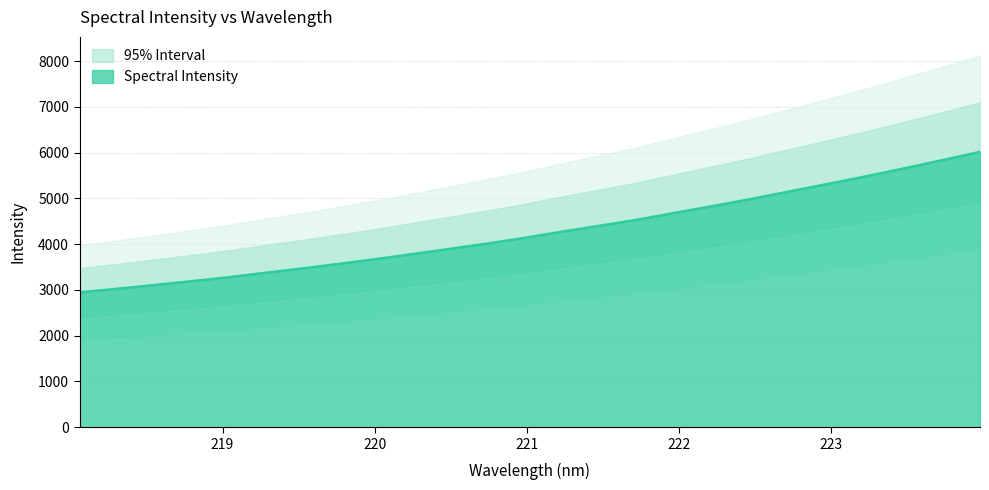

List the labels in order of value, smallest first.

218.0596, 218.2508, 218.442, 218.6332, 218.8244, 219.0156, 219.2067, 219.3979, 219.589, 219.7801, 219.9712, 220.1623, 220.3533, 220.5444, 220.7354, 220.9264, 221.1174, 221.3083, 221.4993, 221.6902, 221.8812, 222.0721, 222.263, 222.4538, 222.6447, 222.8355, 223.0264, 223.2172, 223.408, 223.5987, 223.7895, 223.9802